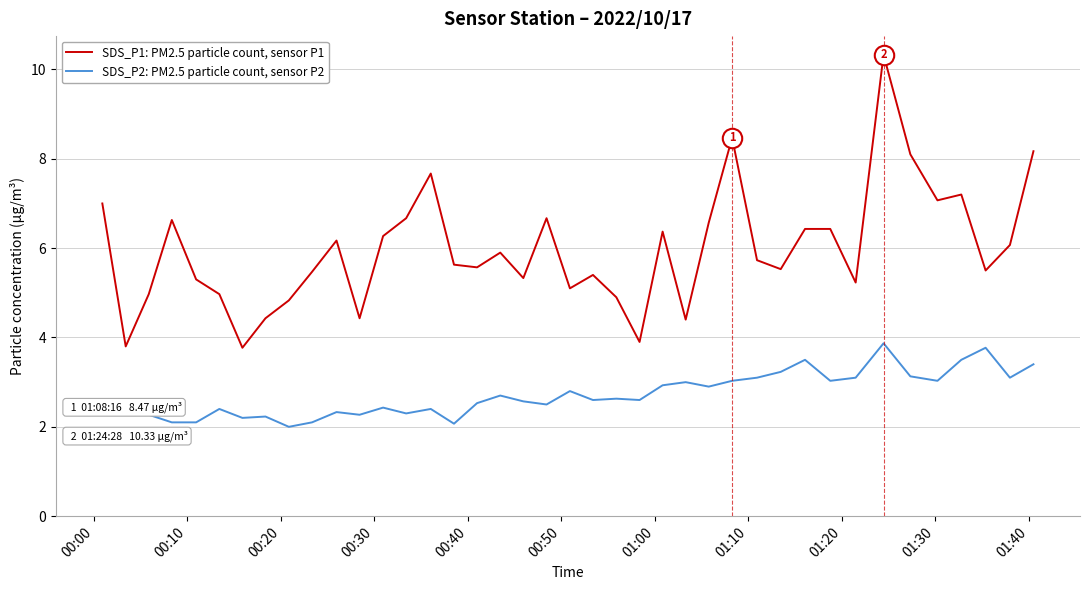

True or false: SDS_P1: PM2.5 particle count, sensor P1 and SDS_P2: PM2.5 particle count, sensor P2 intersect in this chart.

False